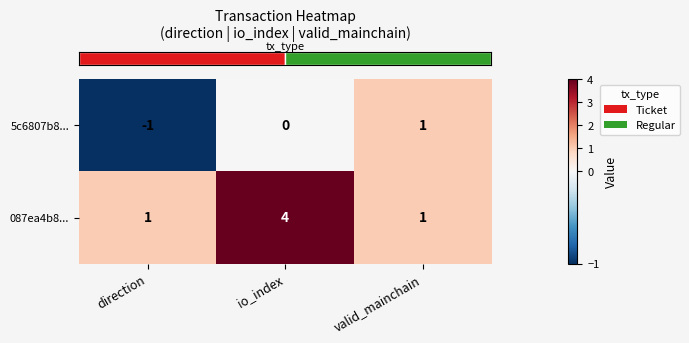

Rank the series by their average value, from highest to lowest.

087ea4b8..., 5c6807b8...